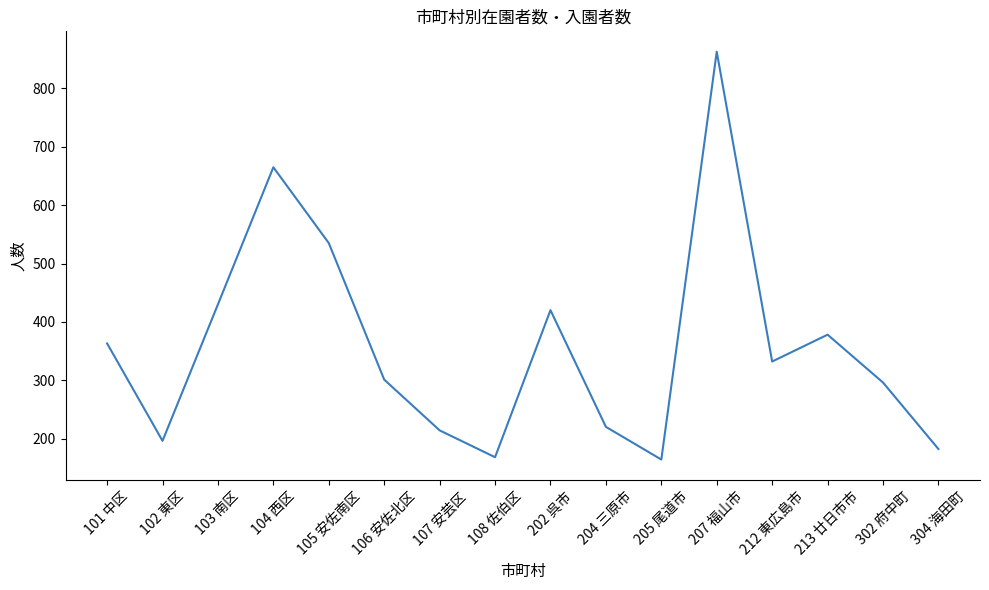

The chart shows a value of 378 at 213 廿日市市. True or false?

True